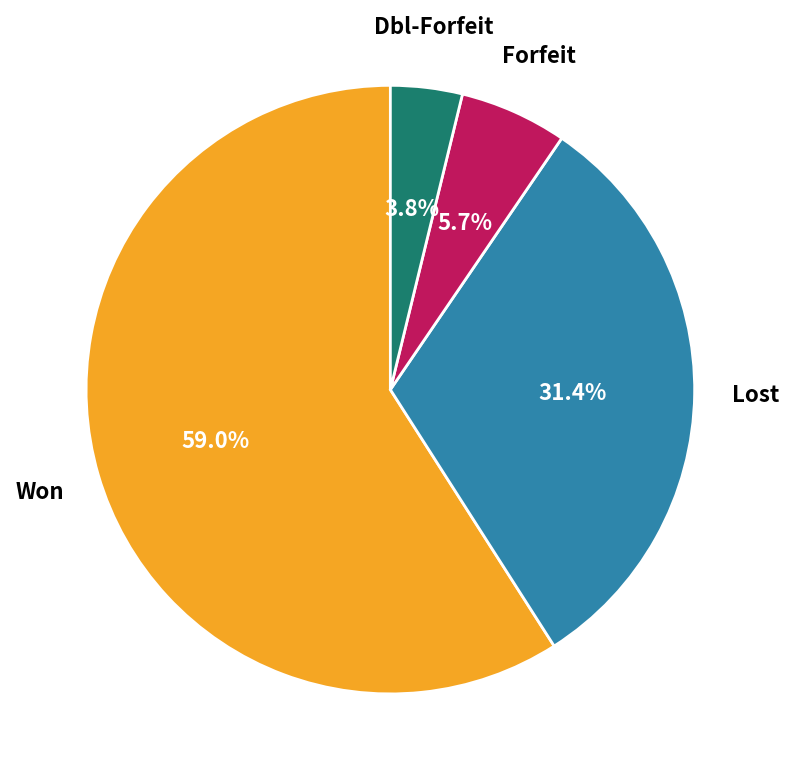

Is there a majority slice in this chart?

Yes